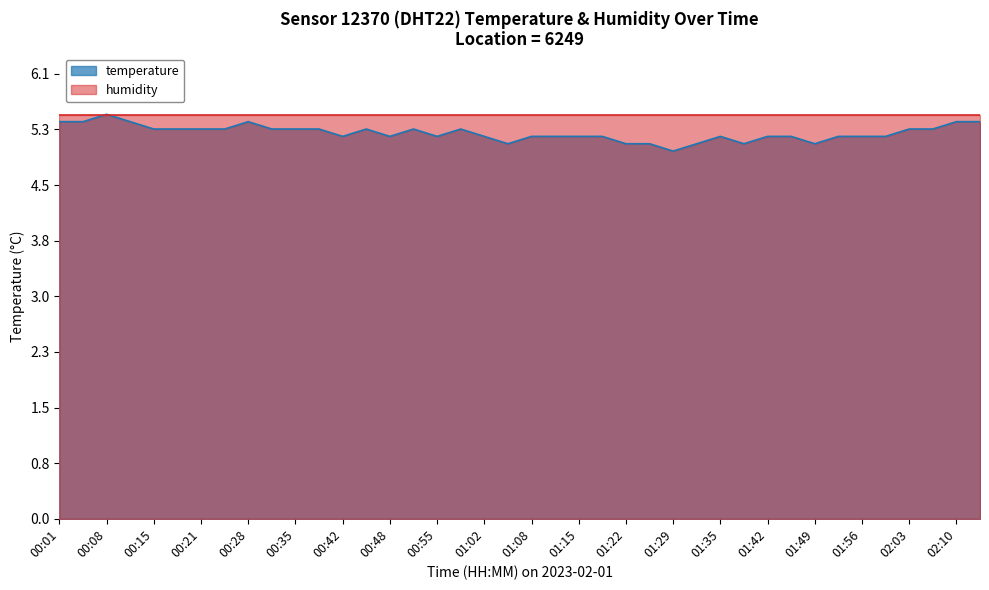

Does the chart display data point markers on the line(s)?

No